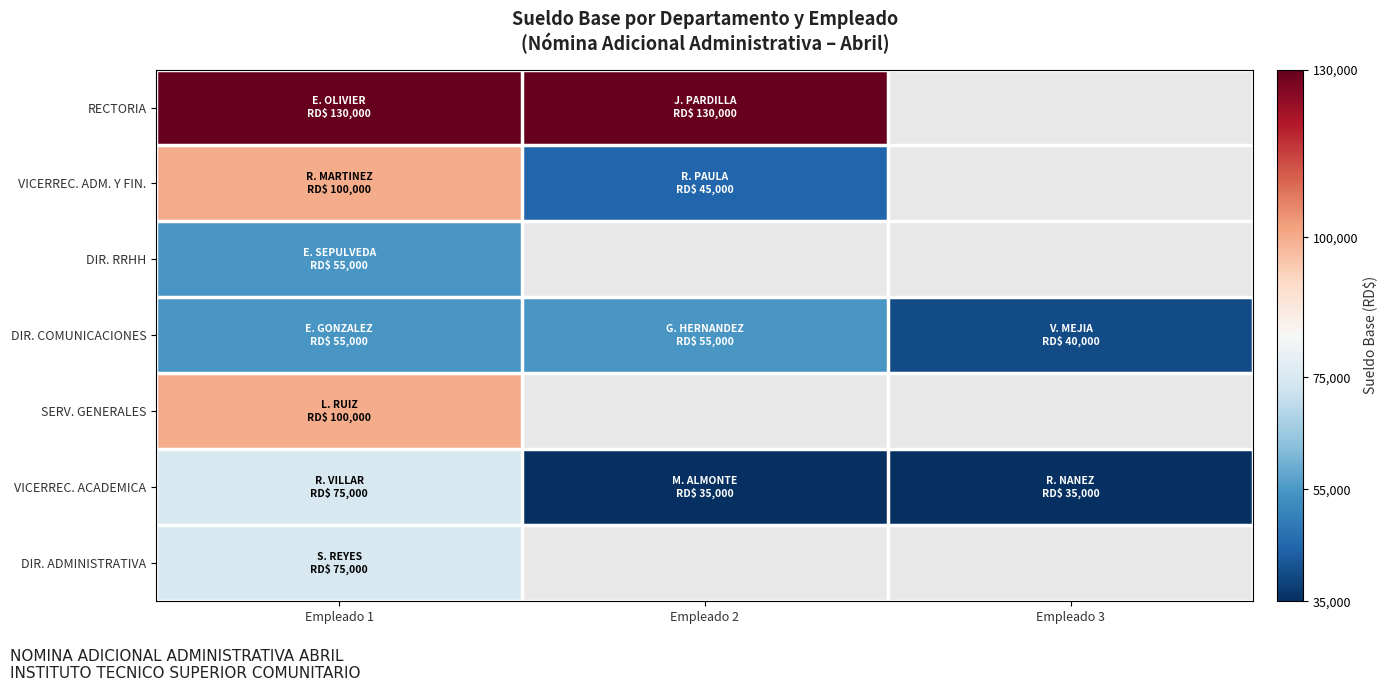

What is the average value of the VICERREC. ACADEMICA series?

48333.3